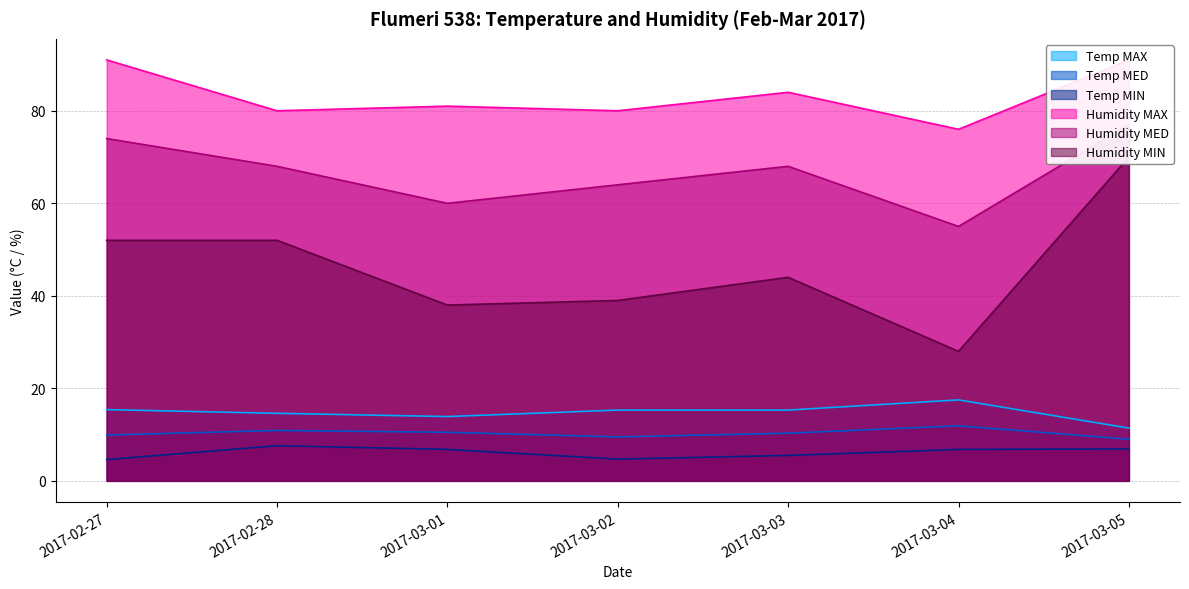

What is the average value of the Humidity MAX series?

83.3